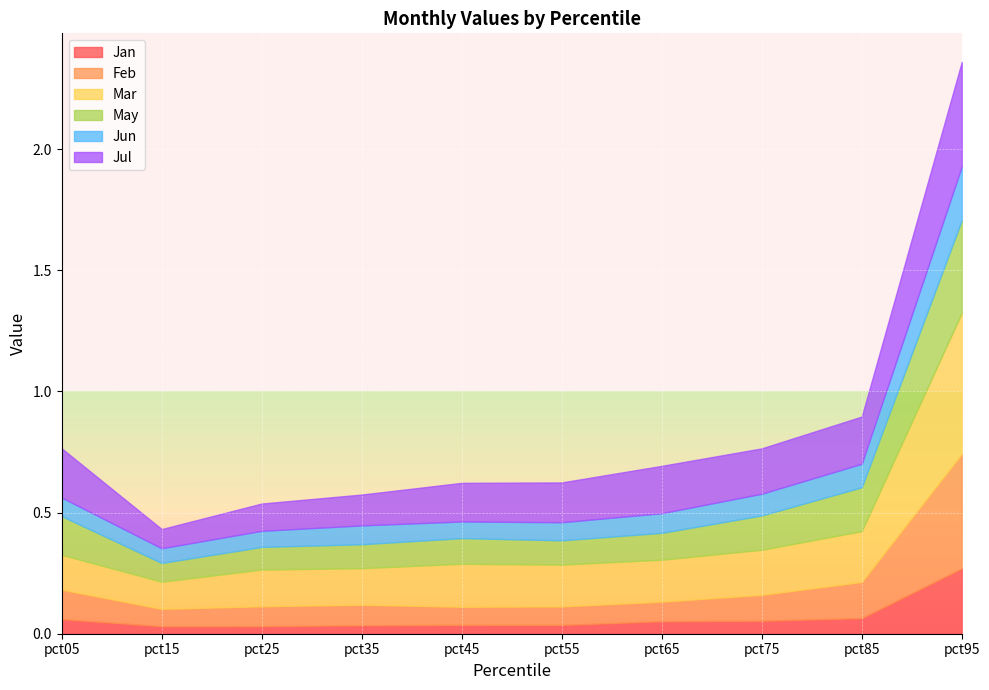

Which series has the largest range (max minus min)?

Mar